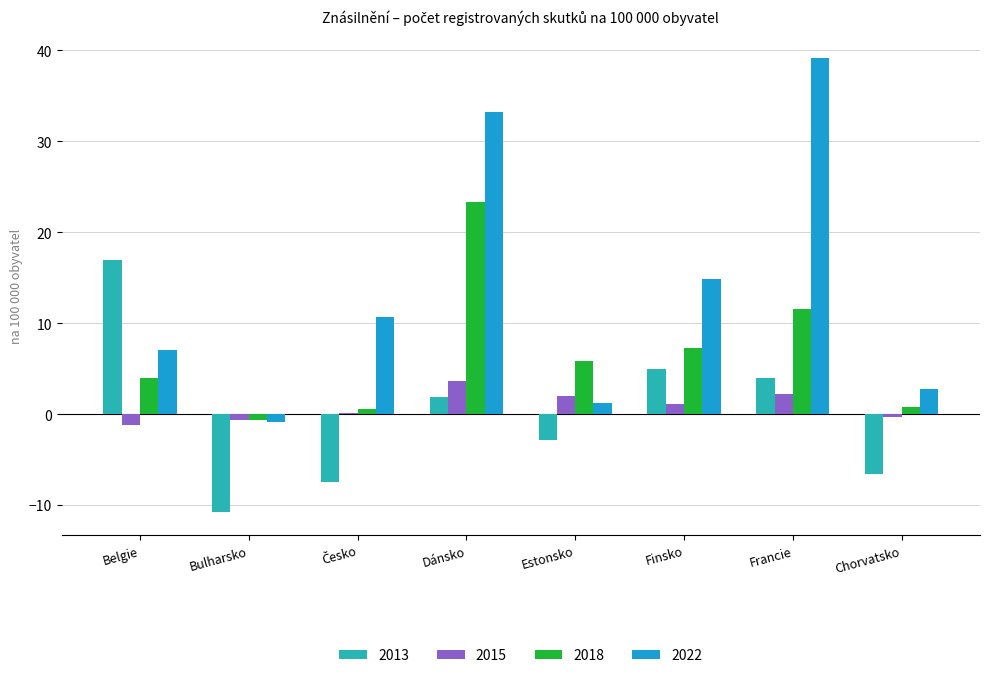

Which category has the highest value across all series?

Francie